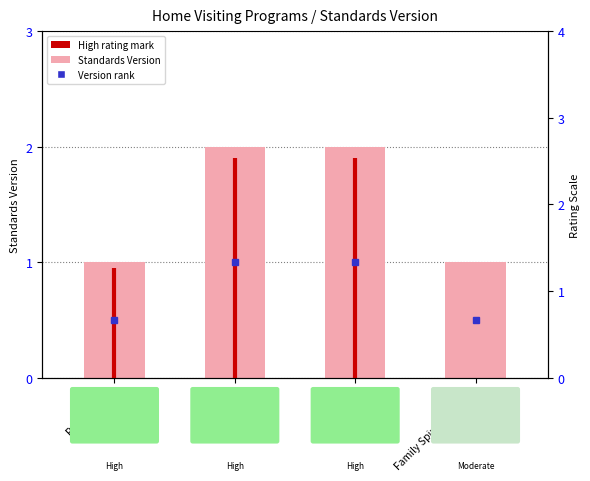

What is the difference between the maximum and minimum values?

1